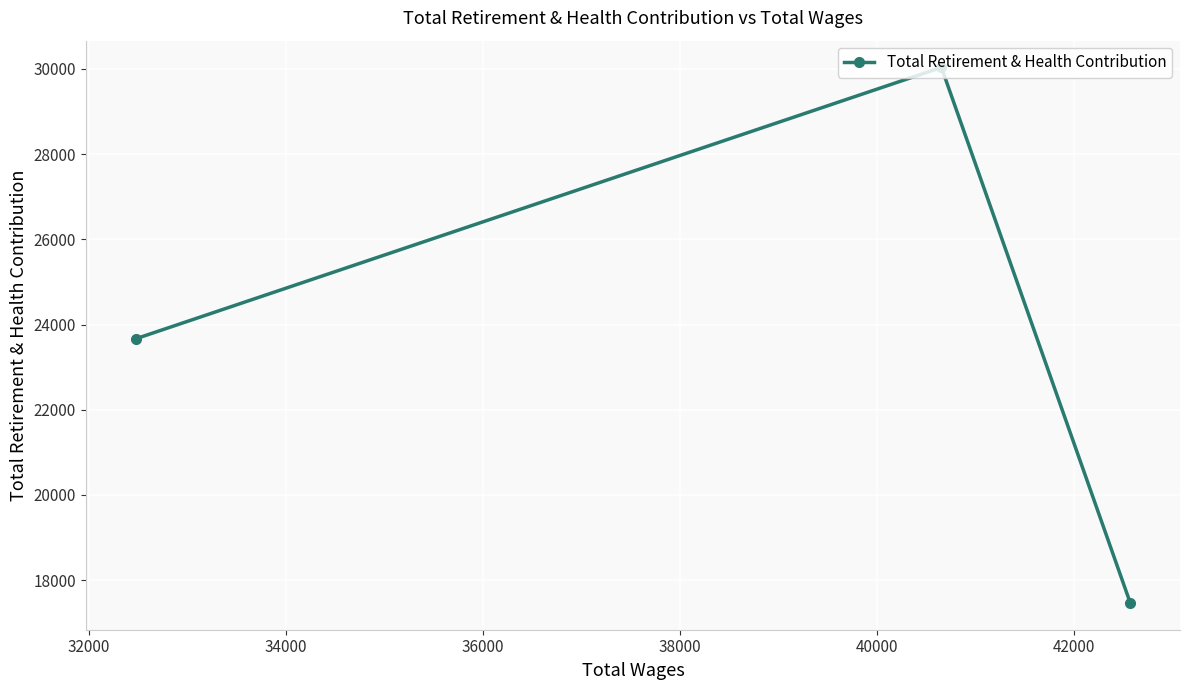

What is the value of the 1st point from the left?

23665